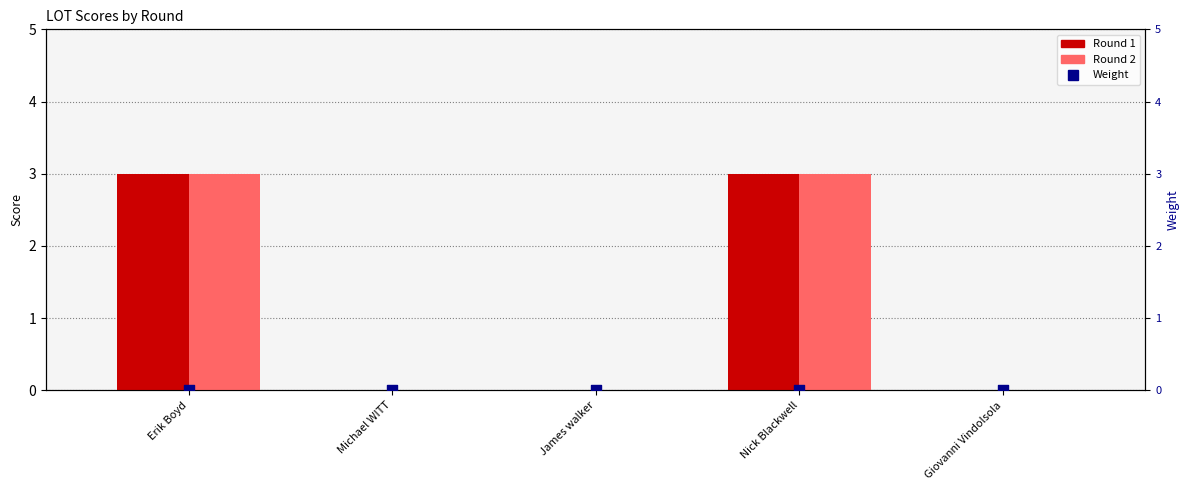

What are all the series names shown in the legend?

Round 1, Round 2, Weight